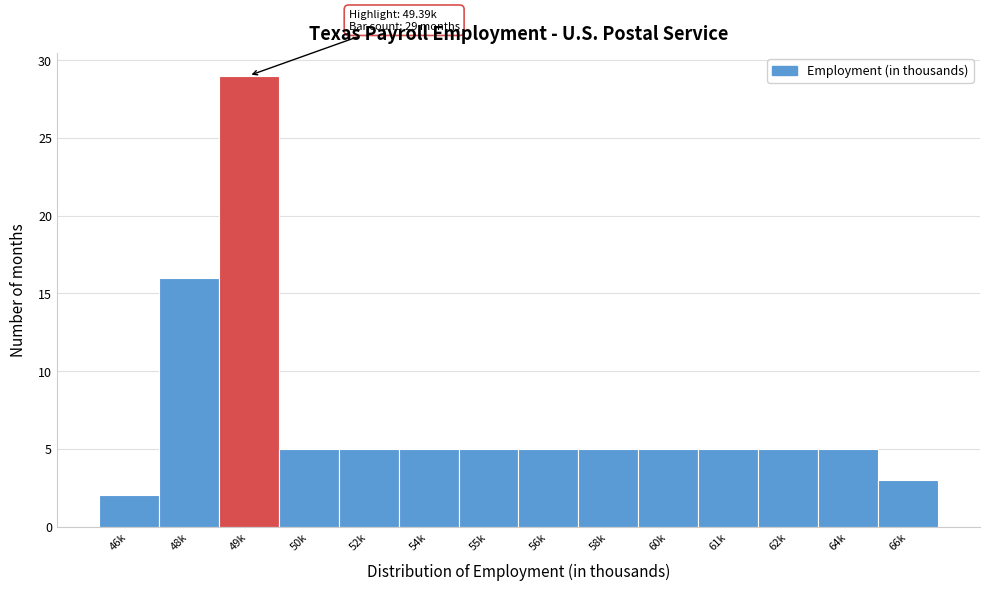

Reading right to left, list all the values displayed in this chart.

3	5	5	5	5	5	5	5	5	5	5	29	16	2